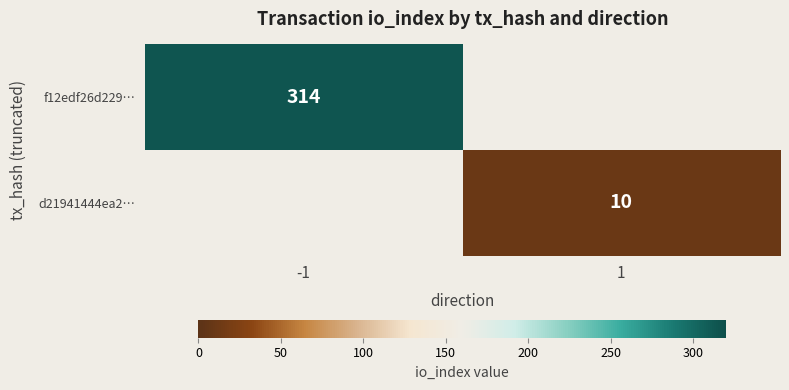

At how many categories does at least one series exceed 230?

1